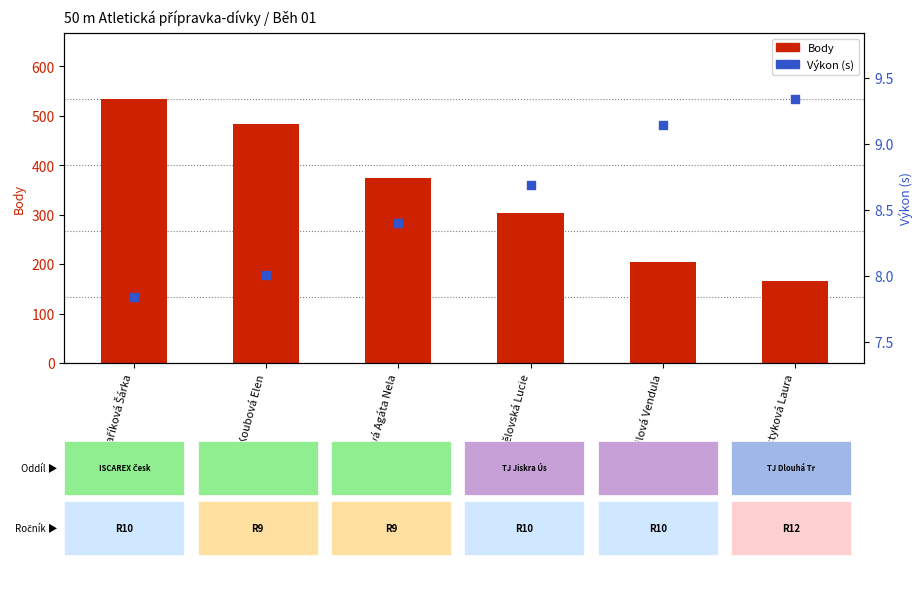

Which series reaches the minimum Y coordinate?

Výkon (s)